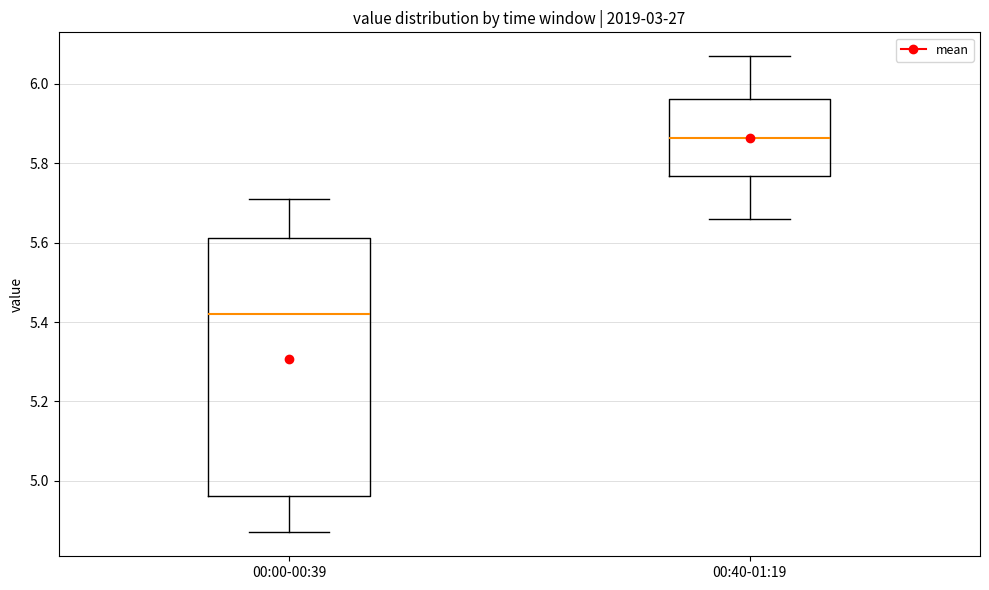

Where is the lower edge of the box for 00:00-00:39 on the y-axis? The values are not printed on the chart, so give them approximately, as read against the axis.

4.96